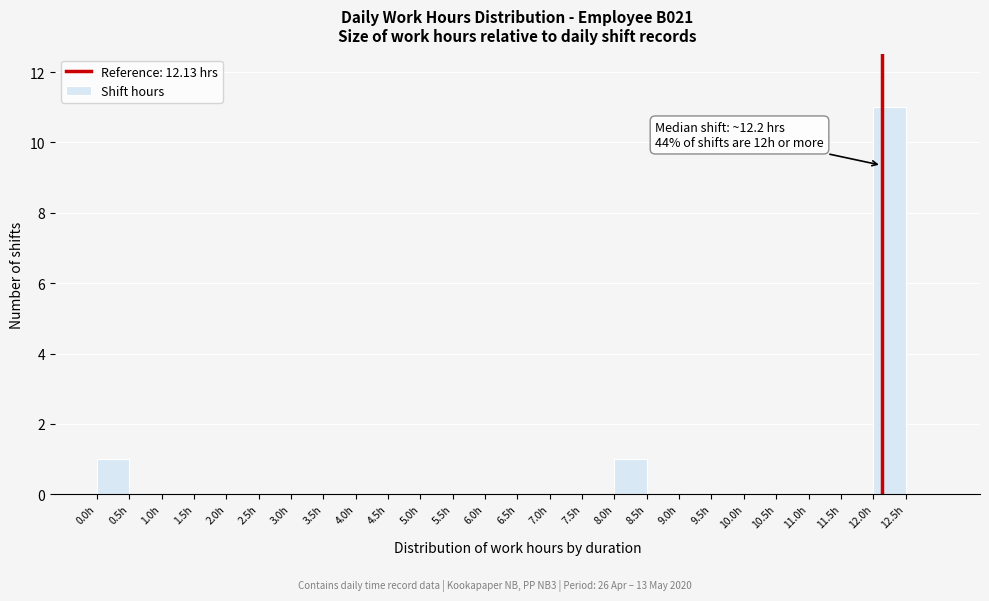

Which range on the x-axis has the tallest bar?

12.0 to 12.5